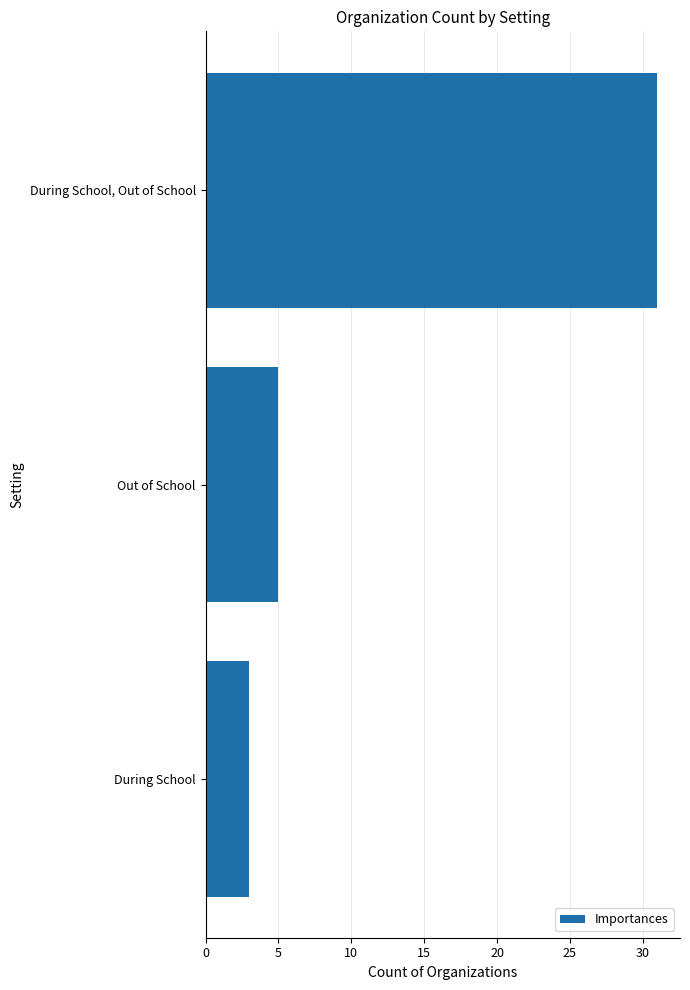

Are the bars grouped side by side (vs. stacked)?

No